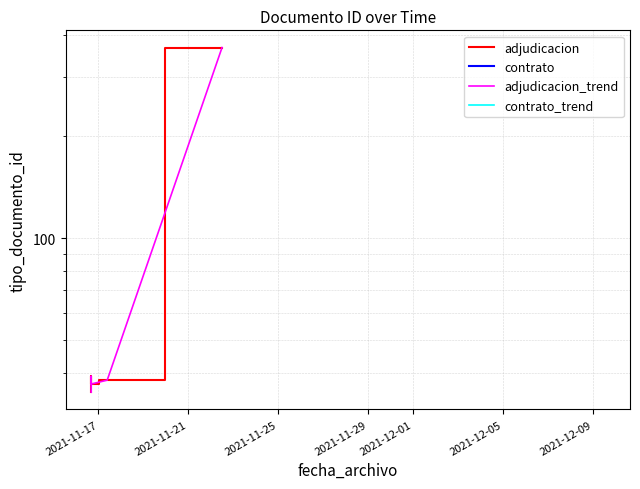

What is the total value across all series at 2021-11-17?

70